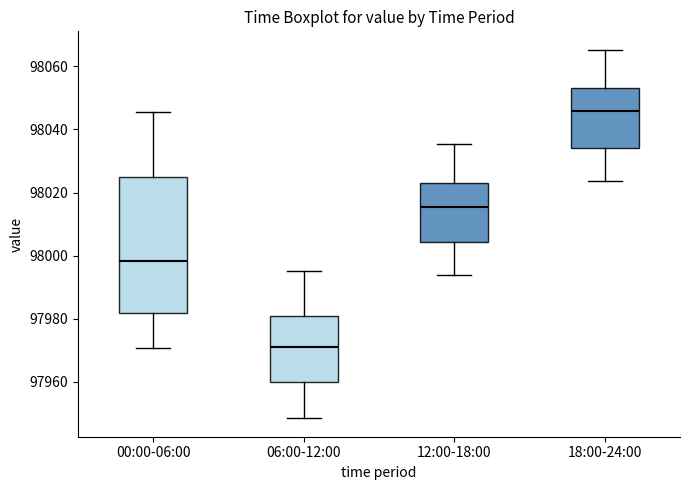

Which box's median line is the highest?

18:00-24:00